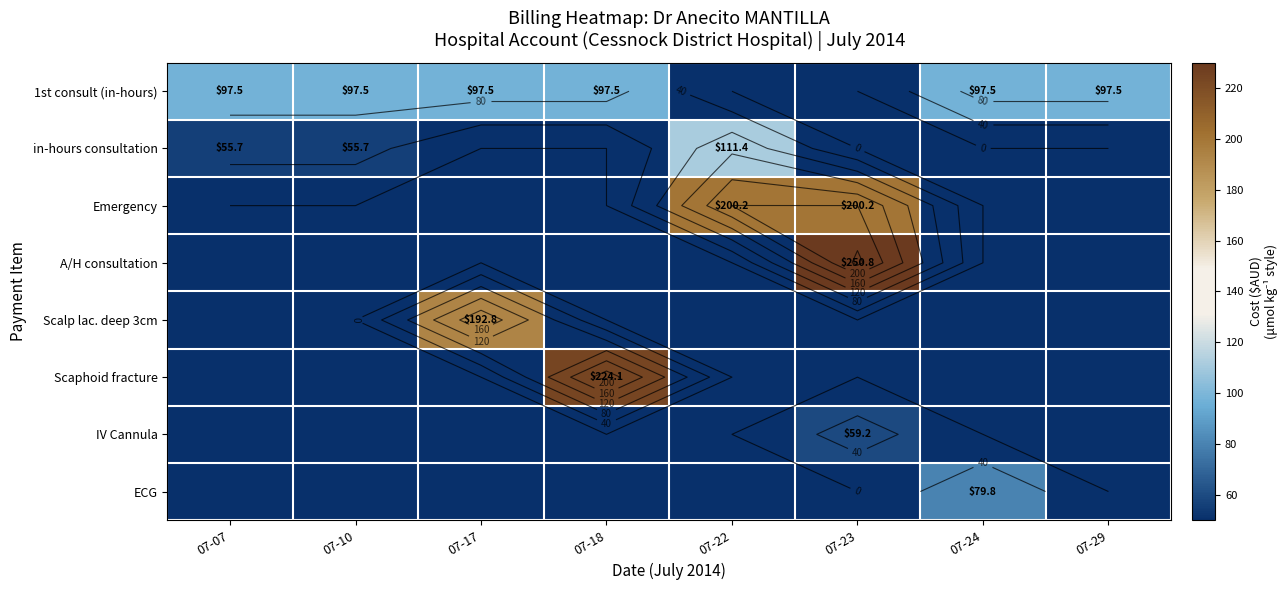

What value does the ECG series have at 07-24?

79.8